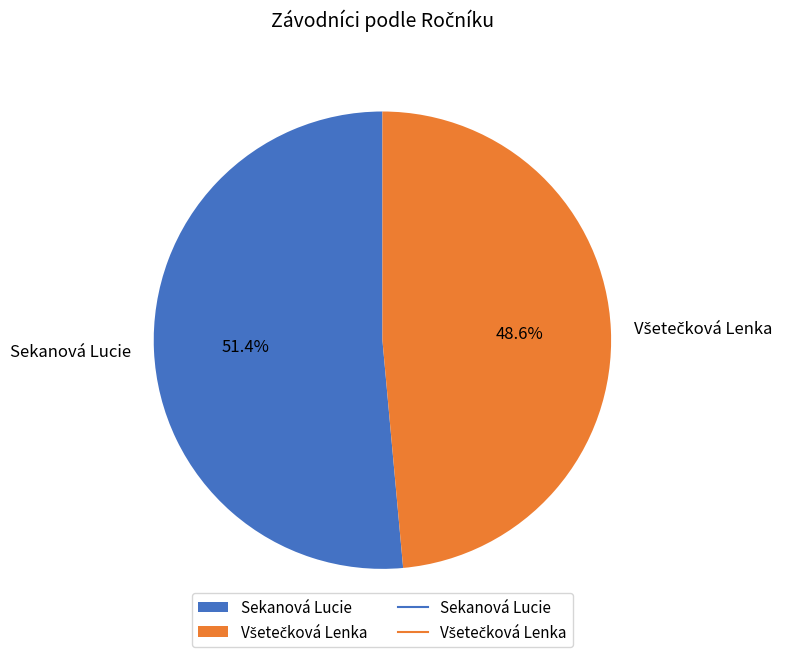

Which slice is the largest?

Sekanová Lucie